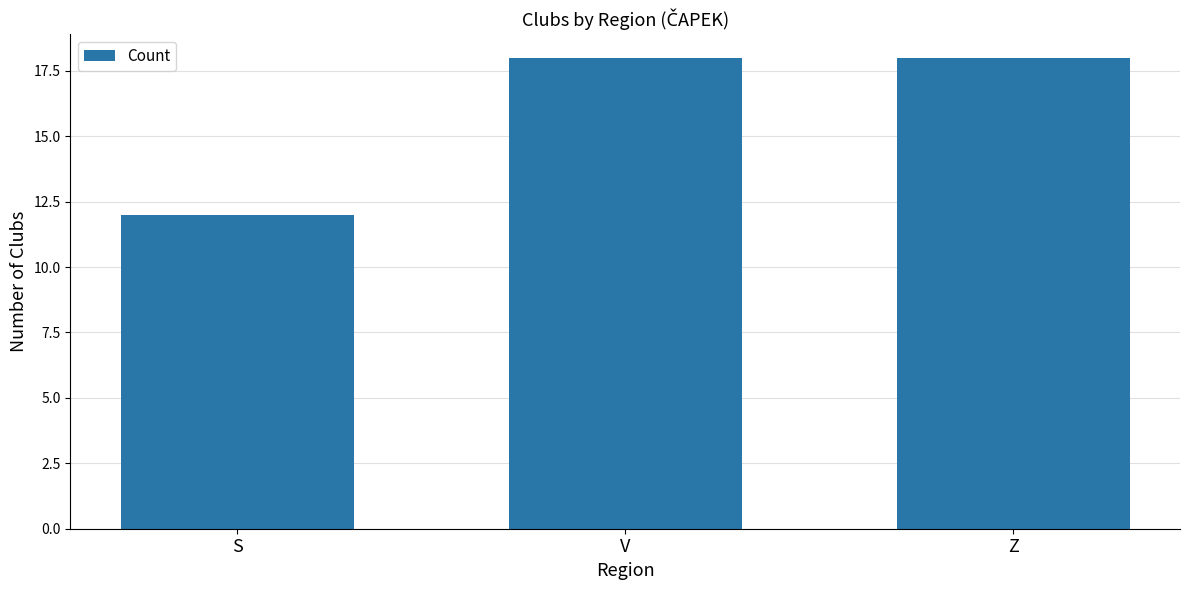

How many bars are there in total?

3